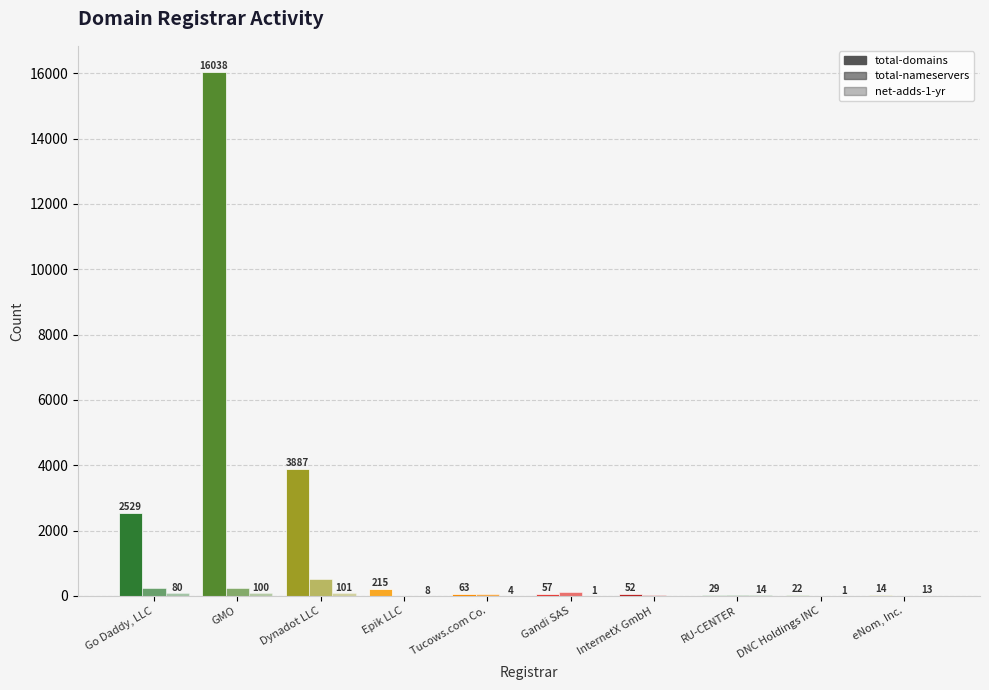

True or false: total-nameservers has a value of 13 at eNom, Inc..

True